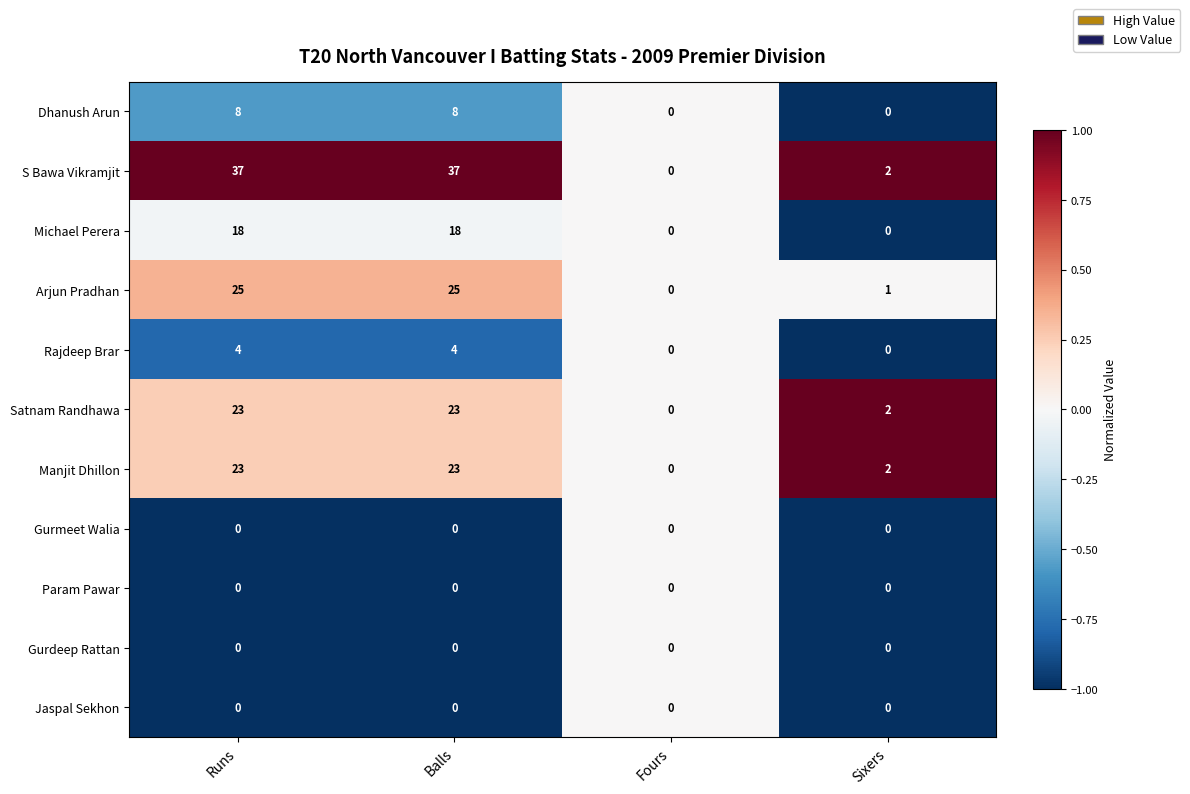

How many distinct data groups are displayed?

11